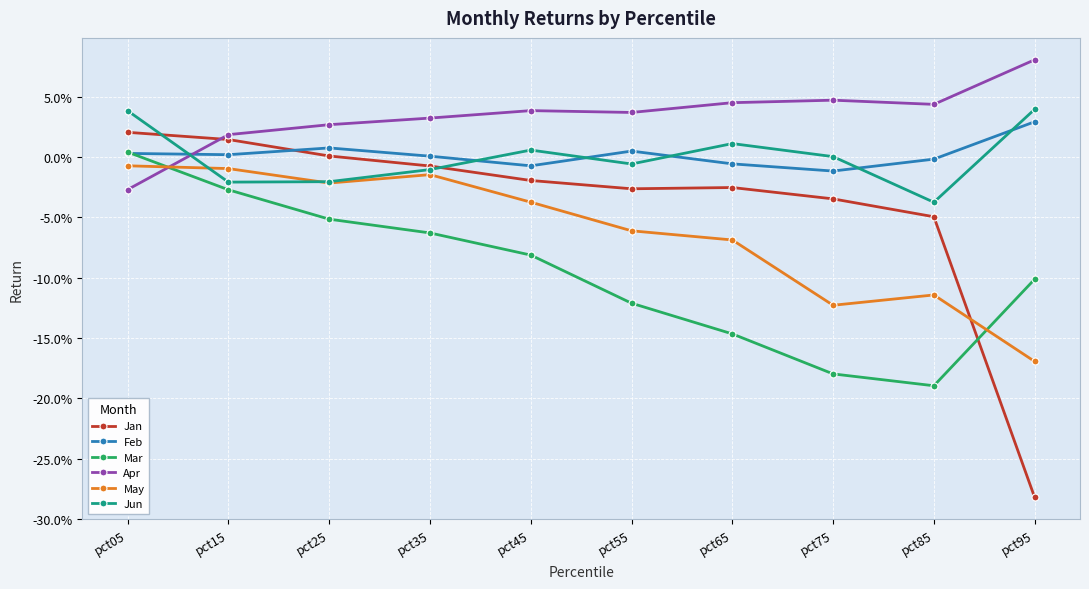

What are all the series names shown in the legend?

Jan, Feb, Mar, Apr, May, Jun